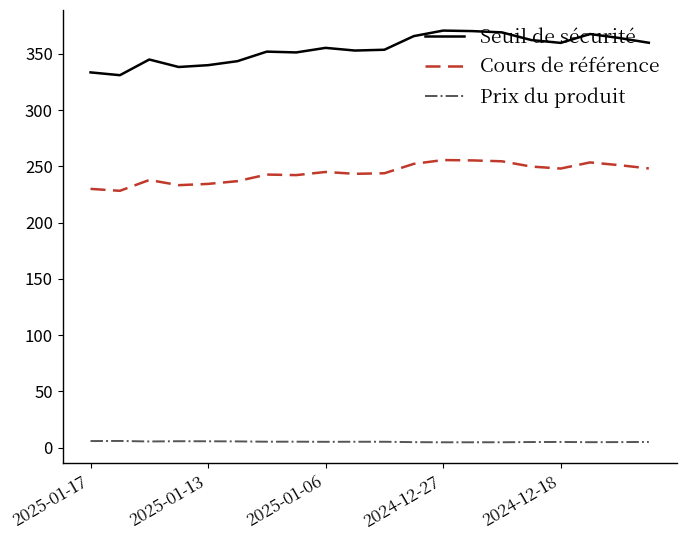

True or false: Seuil de sécurité and Cours de référence cross at least once.

False